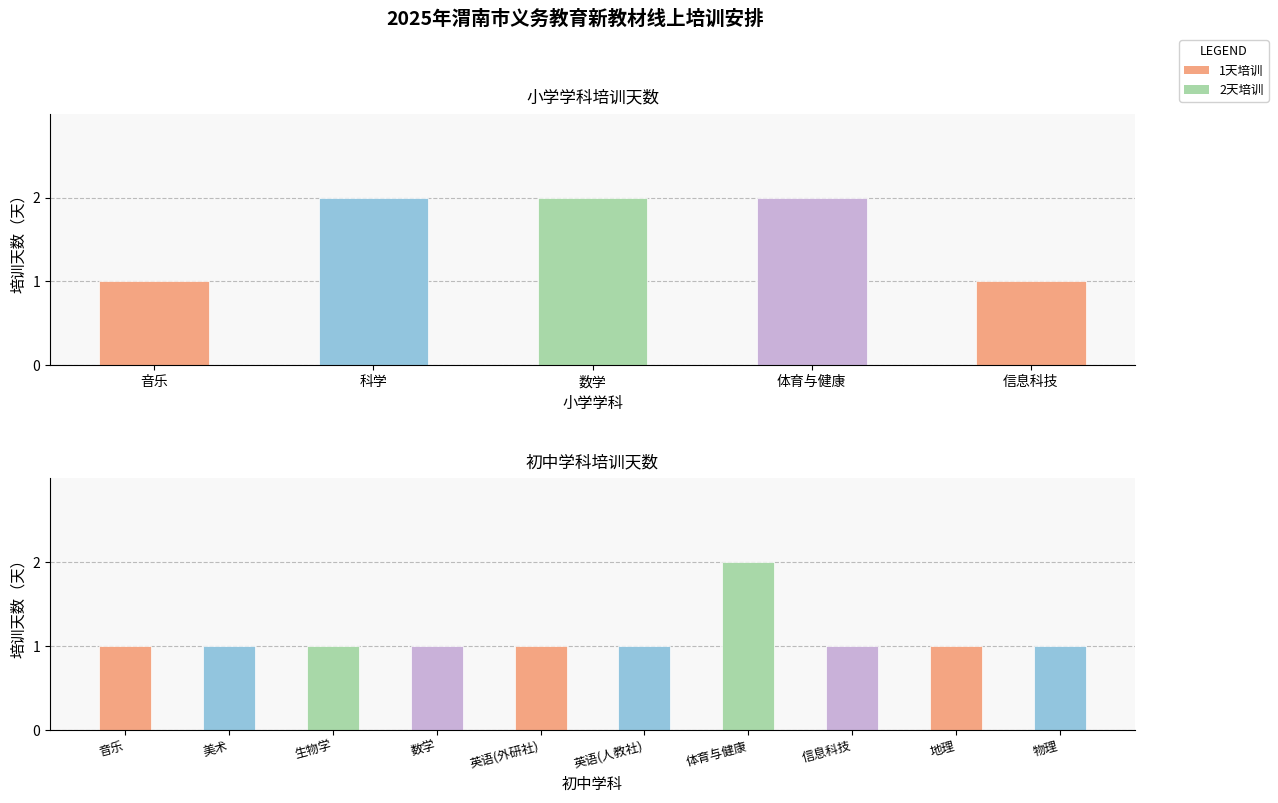

The 初中 series shows 1 at 英语(人教社). True or false?

True